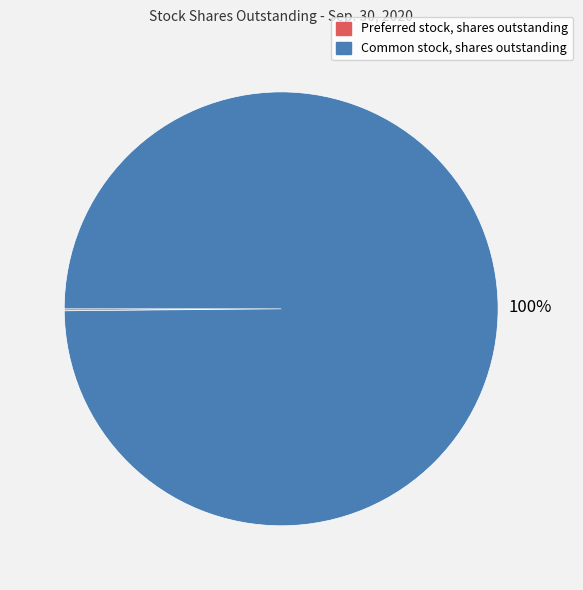

What percentage is the Common stock, shares outstanding slice, to the nearest percent?

100%